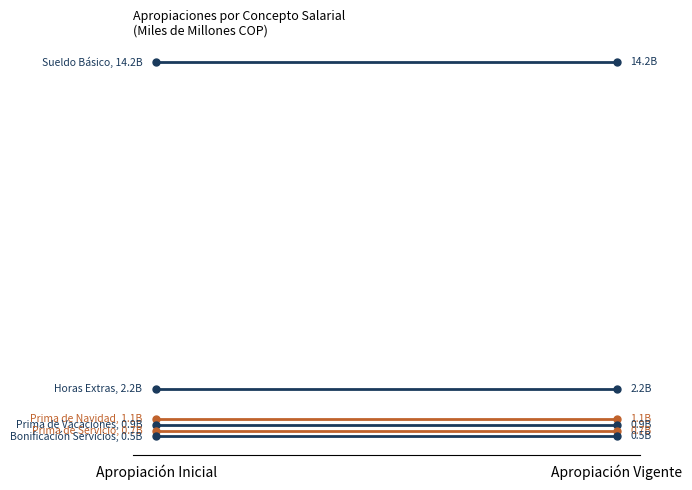

Reading right to left, list all the values displayed in this chart.

Horas Extras: Apropiación Vigente=2.2	Apropiación Inicial=2.2
Prima de Navidad: Apropiación Vigente=1.1	Apropiación Inicial=1.1
Prima de Vacaciones: Apropiación Vigente=0.9	Apropiación Inicial=0.9
Sueldo Básico: Apropiación Vigente=14.2	Apropiación Inicial=14.2
Prima de Servicio: Apropiación Vigente=0.7	Apropiación Inicial=0.7
Bonificación Servicios: Apropiación Vigente=0.5	Apropiación Inicial=0.5